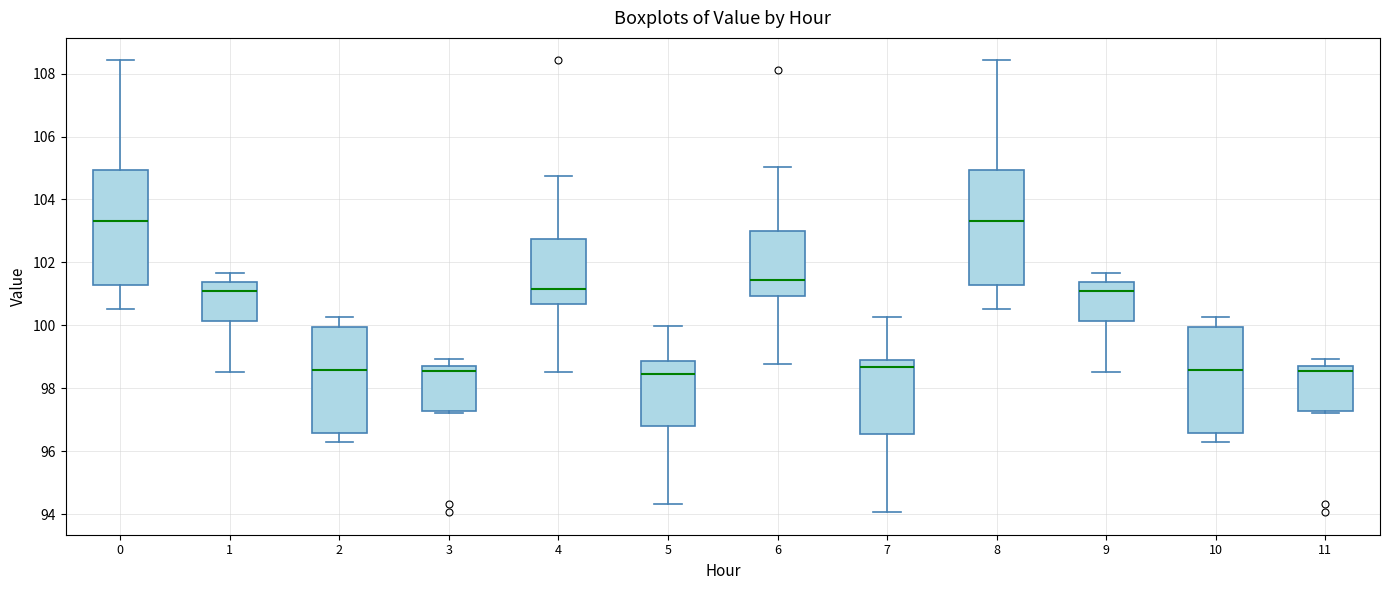

Reading left to right, read every box against the y-axis: the position of its median line, the range the box covers, and the ends of its whiskers. The values are not printed on the chart, so give them approximately, as read against the axis.

0: median 103.4, box 101.2 to 105.0, whiskers 100.6 to 108.4
1: median 101.0, box 100.2 to 101.4, whiskers 98.6 to 101.6
2: median 98.6, box 96.6 to 100.0, whiskers 96.4 to 100.2
3: median 98.6, box 97.2 to 98.8, whiskers 97.2 (just below the box's lower edge) to 99.0
4: median 101.2, box 100.6 to 102.8, whiskers 98.6 to 104.8
5: median 98.4, box 96.8 to 98.8, whiskers 94.4 to 100.0
6: median 101.4, box 101.0 to 103.0, whiskers 98.8 to 105.0
7: median 98.6, box 96.6 to 98.8, whiskers 94.0 to 100.2
8: median 103.4, box 101.2 to 105.0, whiskers 100.6 to 108.4
9: median 101.0, box 100.2 to 101.4, whiskers 98.6 to 101.6
10: median 98.6, box 96.6 to 100.0, whiskers 96.4 to 100.2
11: median 98.6, box 97.2 to 98.8, whiskers 97.2 (just below the box's lower edge) to 99.0